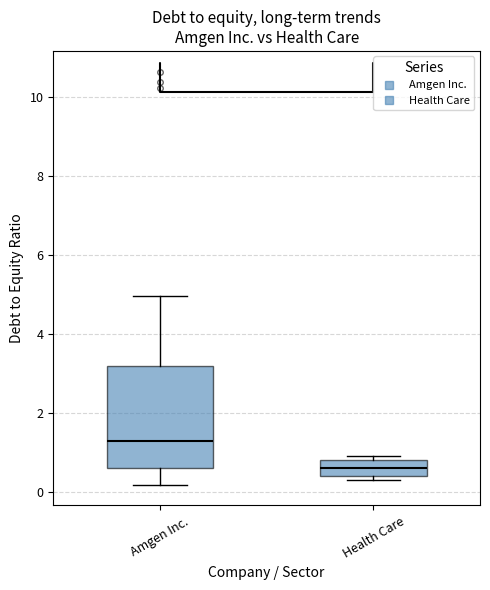

Which box is the tallest, from its lower edge to its upper edge?

Amgen Inc.